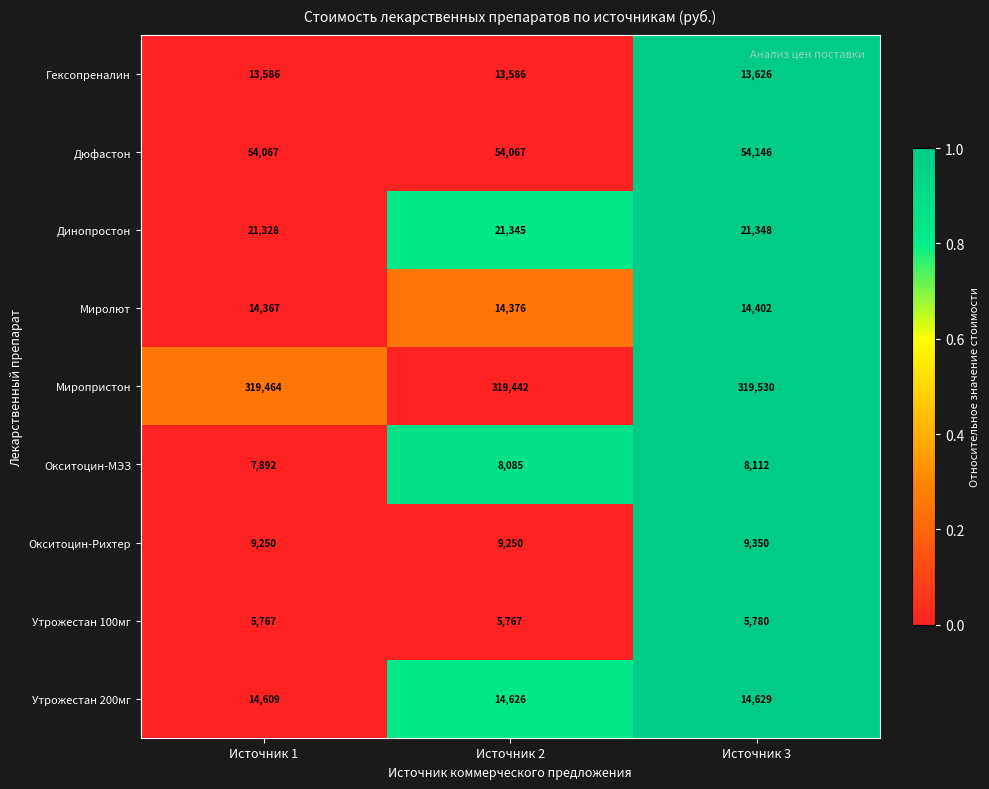

Reading left to right, extract all data points from this chart.

Гексопреналин: Источник 1=13586	Источник 2=13586	Источник 3=13626
Дюфастон: Источник 1=54067	Источник 2=54067	Источник 3=54146
Динопростон: Источник 1=21328	Источник 2=21345	Источник 3=21348
Миролют: Источник 1=14367	Источник 2=14376	Источник 3=14402
Миропристон: Источник 1=319464	Источник 2=319442	Источник 3=319530
Окситоцин-МЭЗ: Источник 1=7892	Источник 2=8085	Источник 3=8112
Окситоцин-Рихтер: Источник 1=9250	Источник 2=9250	Источник 3=9350
Утрожестан 100мг: Источник 1=5767	Источник 2=5767	Источник 3=5780
Утрожестан 200мг: Источник 1=14609	Источник 2=14626	Источник 3=14629